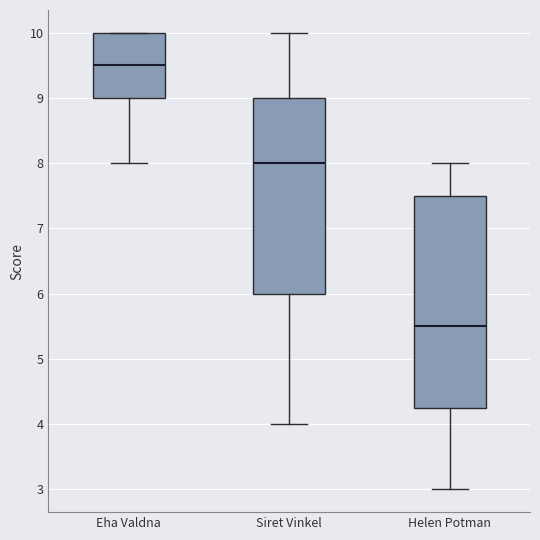

Which box is the tallest, from its lower edge to its upper edge?

Helen Potman